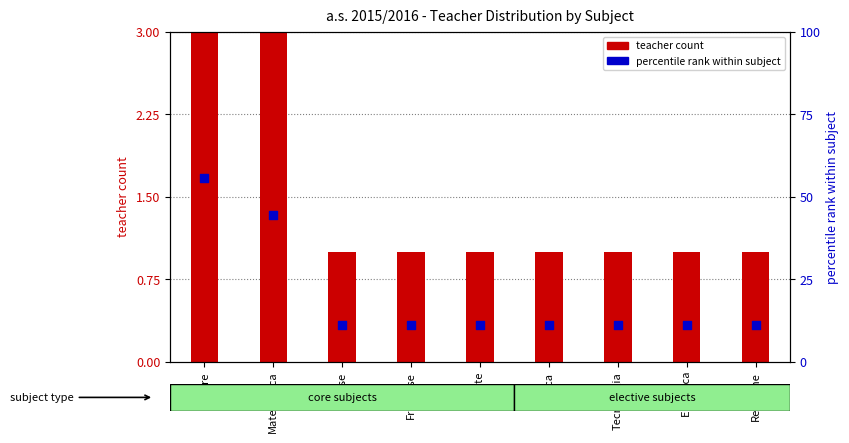

What are all the series names shown in the legend?

teacher count, percentile rank within subject